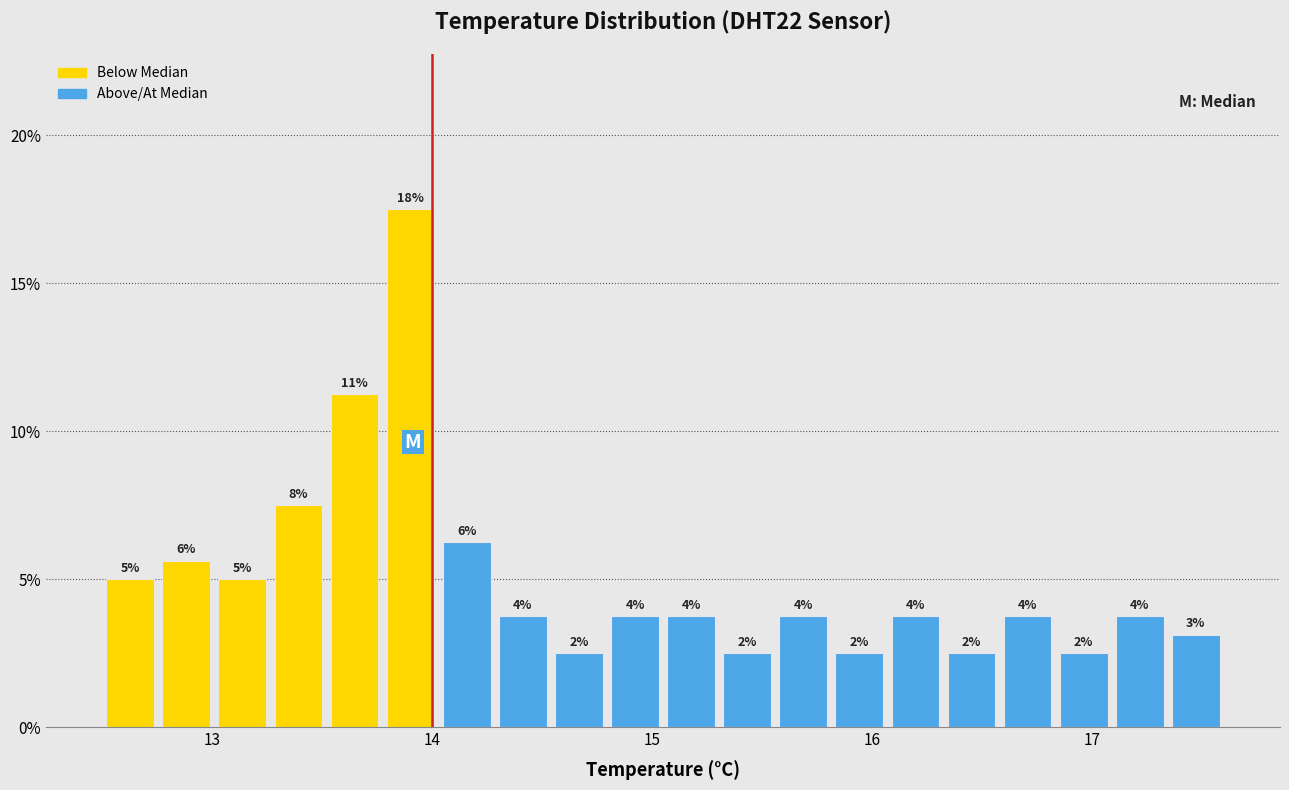

Read against the x-axis, roughly where is the centre of the tallest bar?

13.9